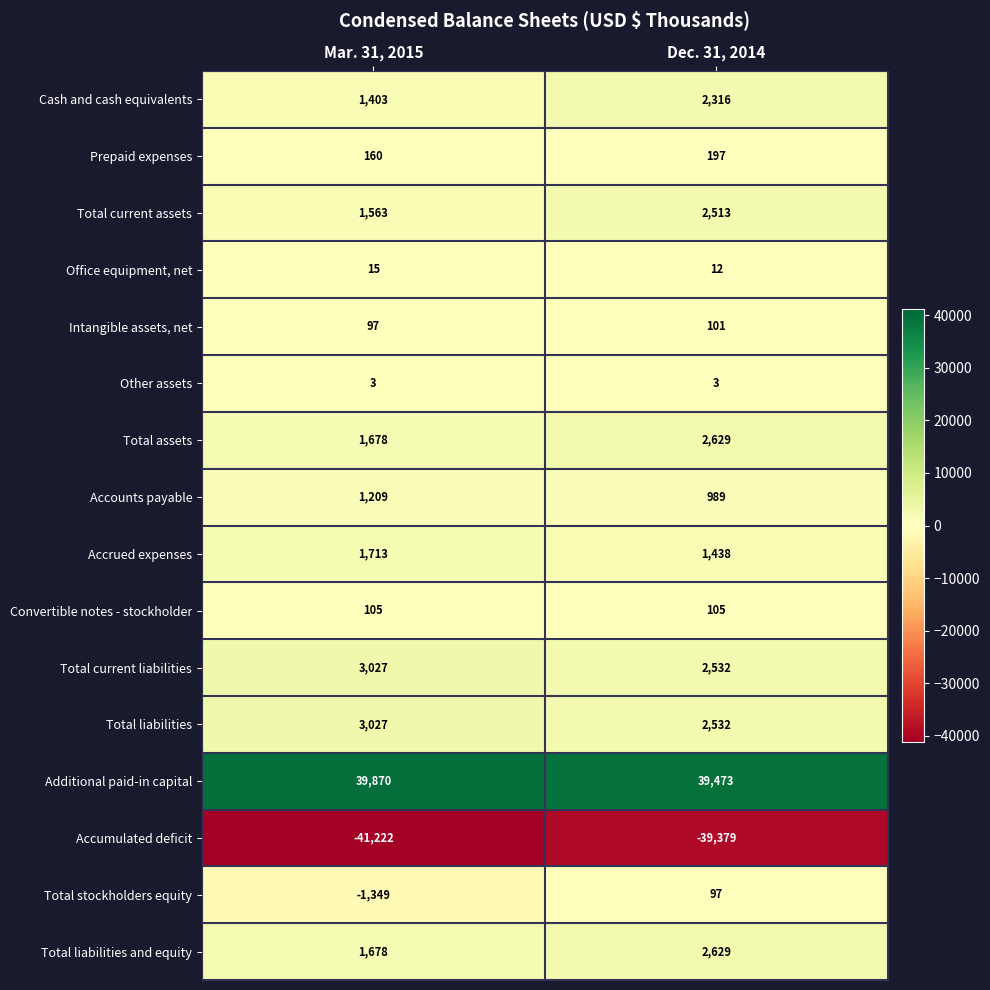

What is the spread (max minus min) of values at Mar. 31, 2015?

81092